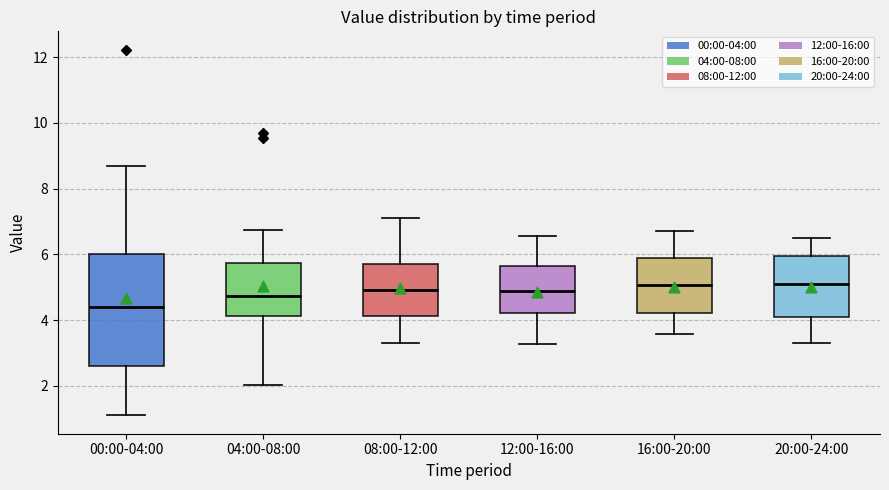

Where does the lower whisker of the box for 16:00-20:00 end on the y-axis? The values are not printed on the chart, so give them approximately, as read against the axis.

3.6